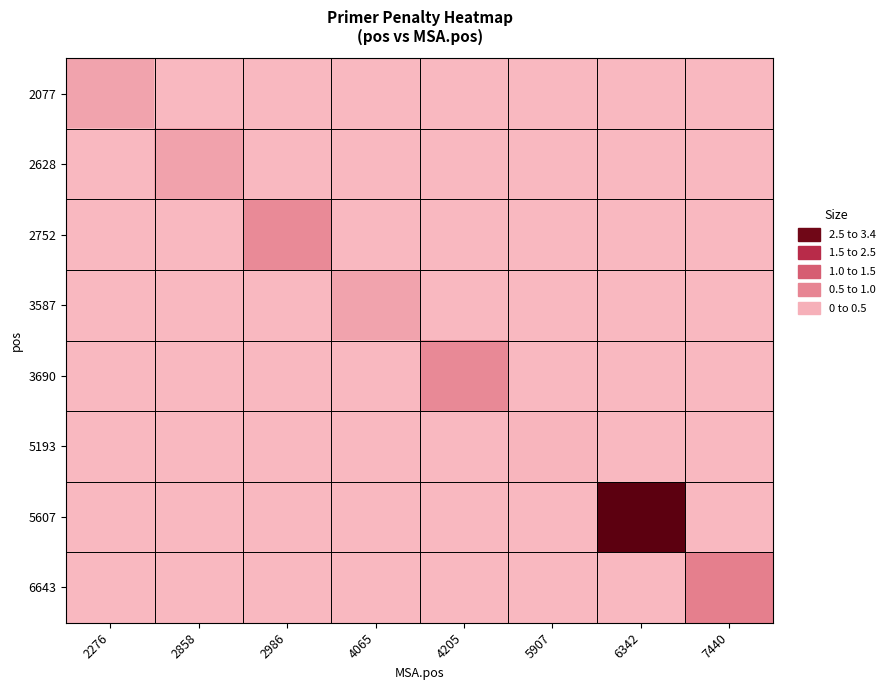

Which series has the widest spread of values?

5607